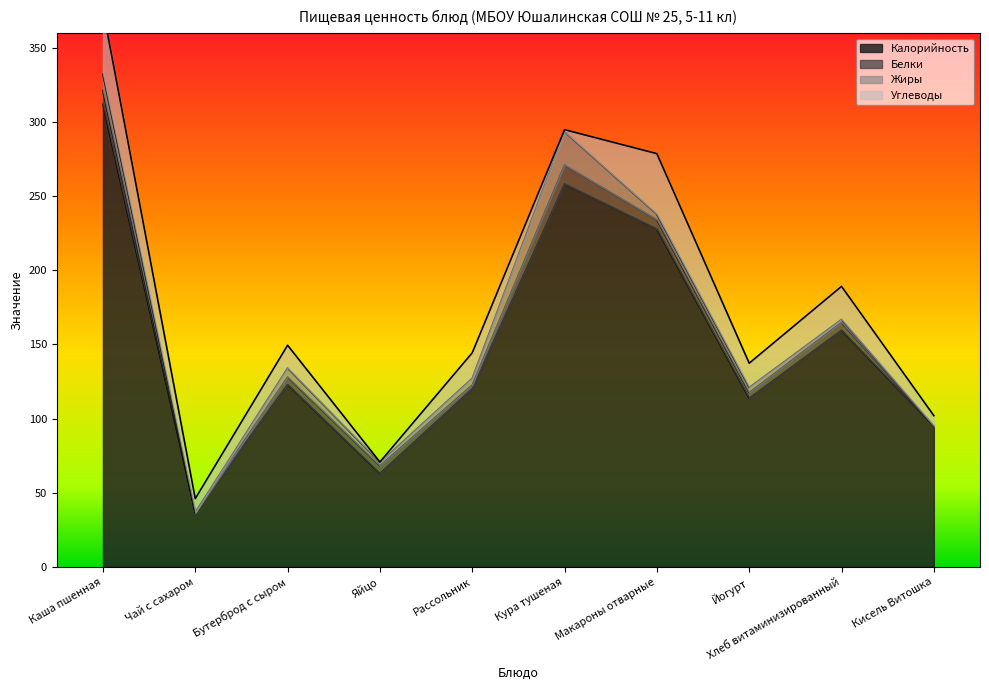

At which label does Жиры first exceed 3?

Каша пшенная